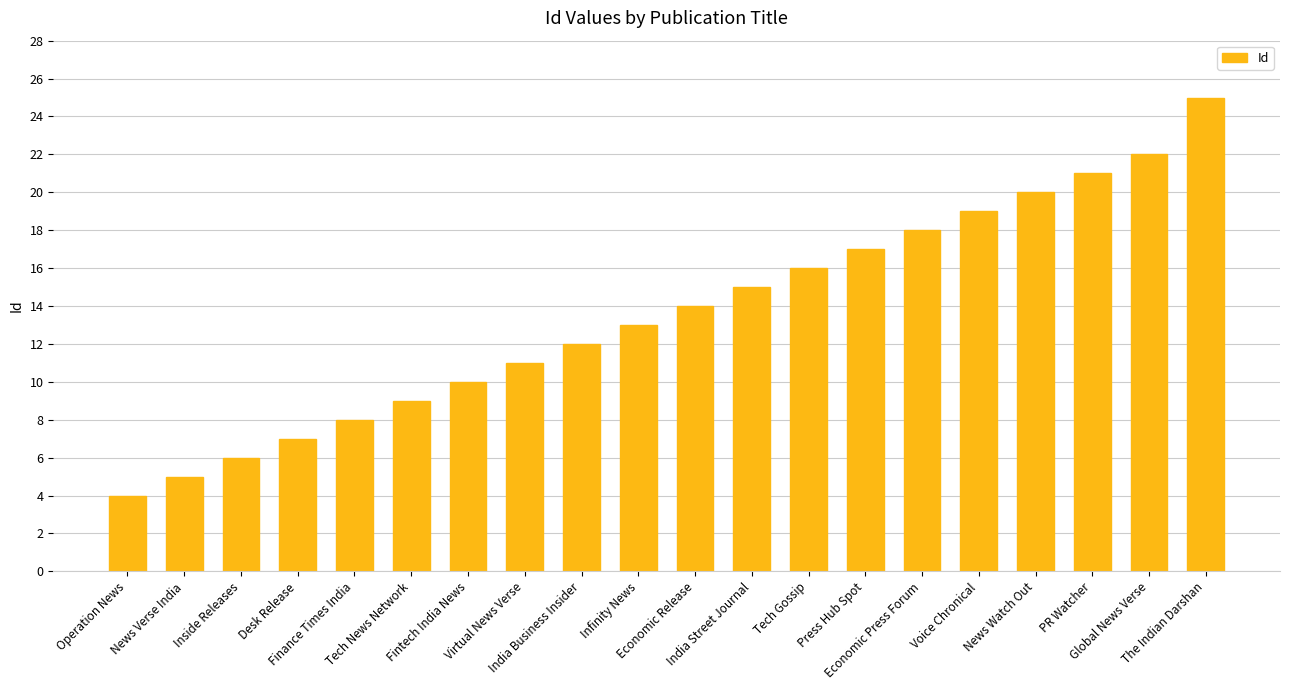

What is the change in value from Fintech India News to Tech Gossip?

+6